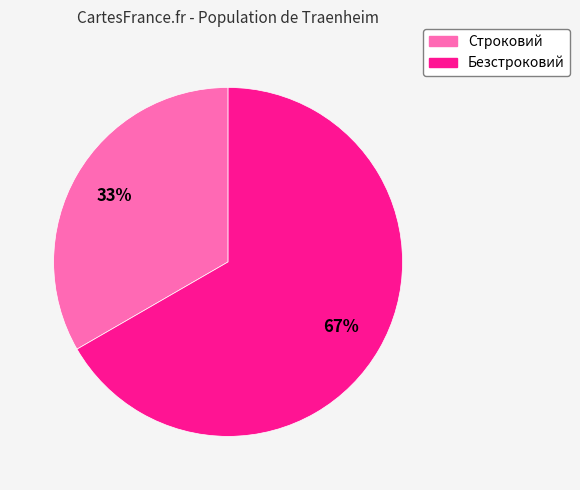

To the nearest percent, what is the average slice percentage?

50%